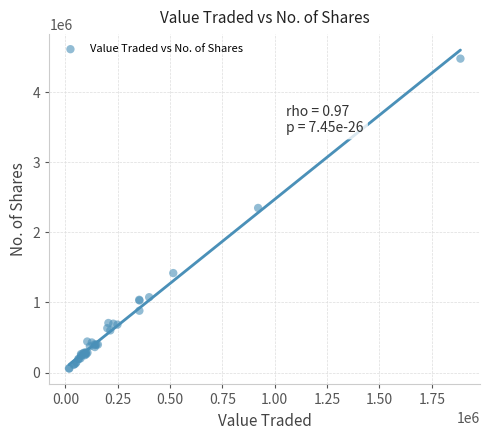

What Y value in the scatter plot is closest to 2266719?

2346626